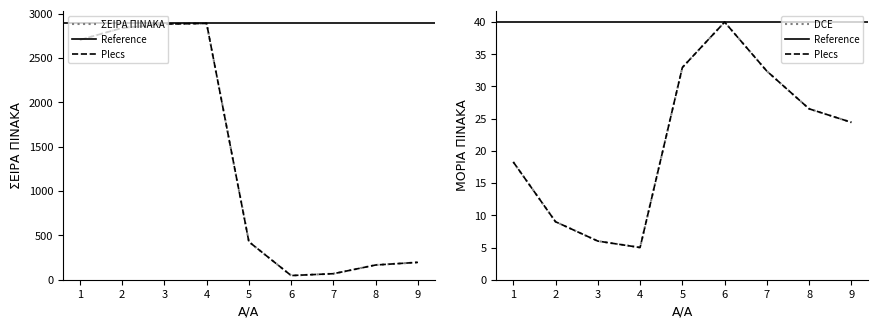

Rank the categories by ΜΟΡΙΑ ΠΙΝΑΚΑ value from lowest to highest.

4, 3, 2, 1, 9, 8, 7, 5, 6